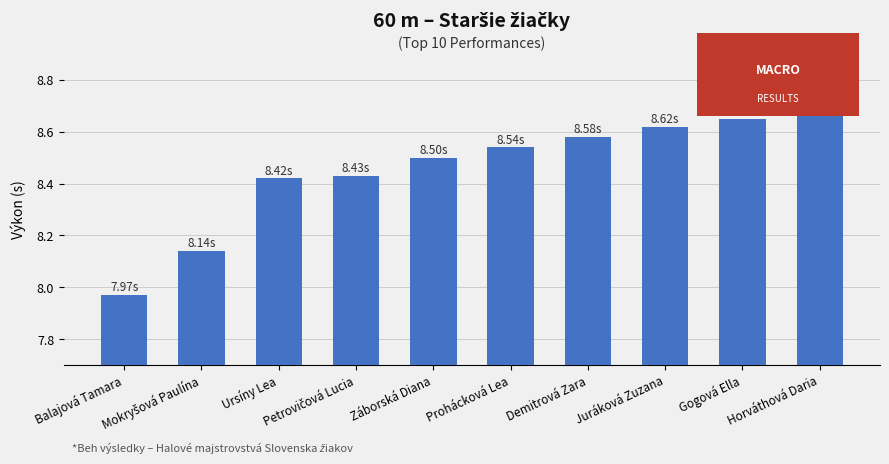

At which category does the chart reach its minimum across all series?

Balajová Tamara